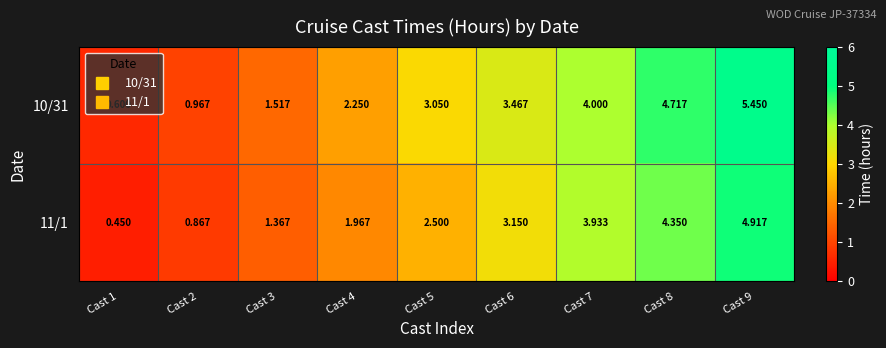

Is the value of 10/31 at Cast 9 greater than the value of 11/1 at Cast 7?

Yes